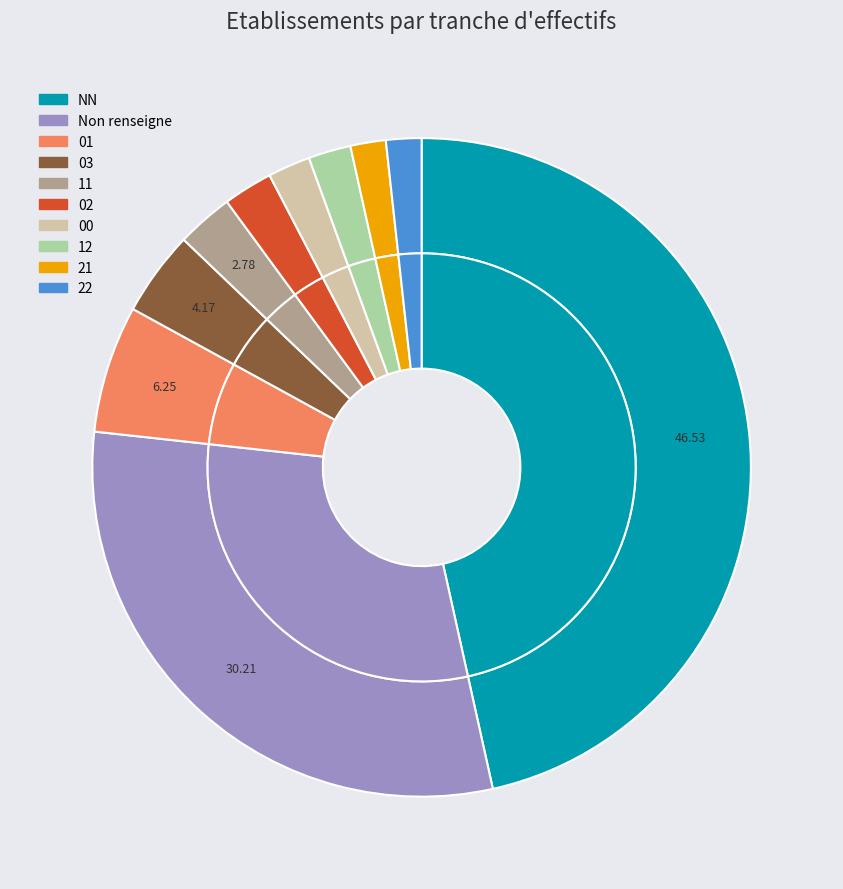

Is it true that NN is 47% of the pie?

True